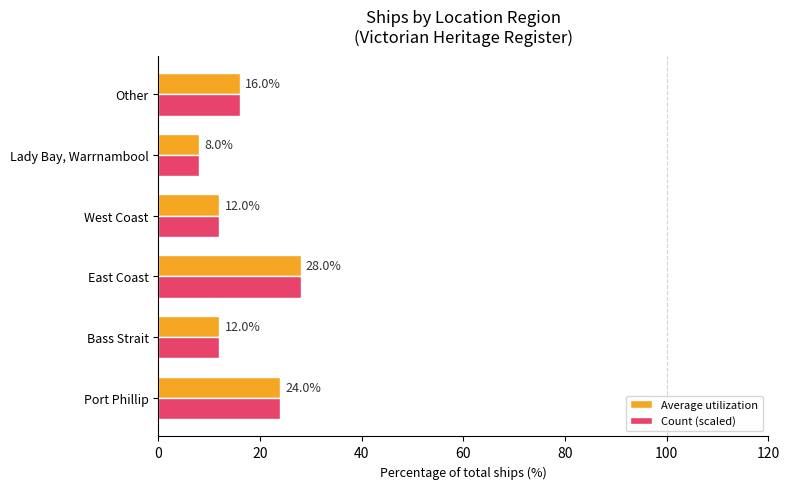

Which label corresponds to the smallest value in the chart?

Lady Bay, Warrnambool